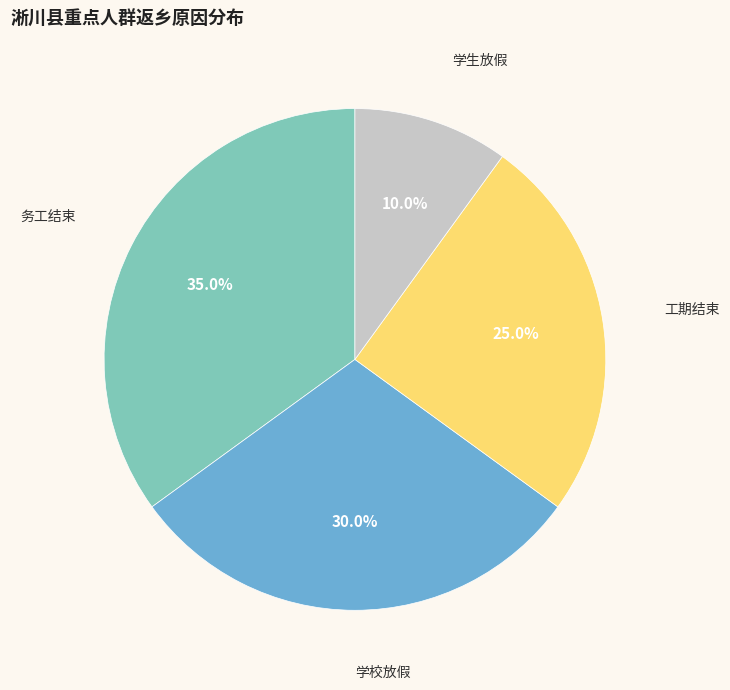

To the nearest percent, what percentage of the pie is 学校放假?

30%